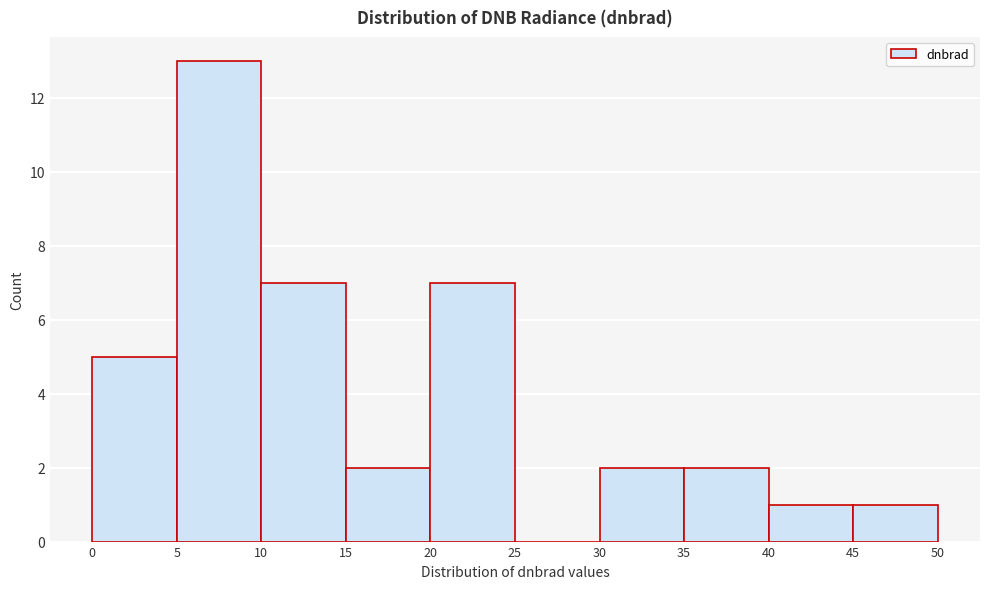

Which range on the x-axis has the tallest bar?

5 to 10